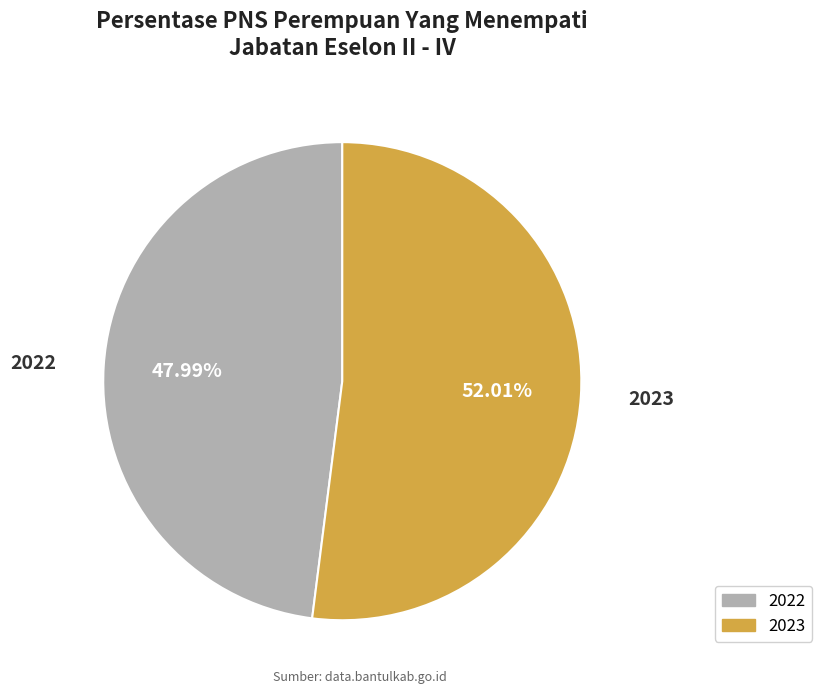

What portion of the pie excludes 2023?

48.0%